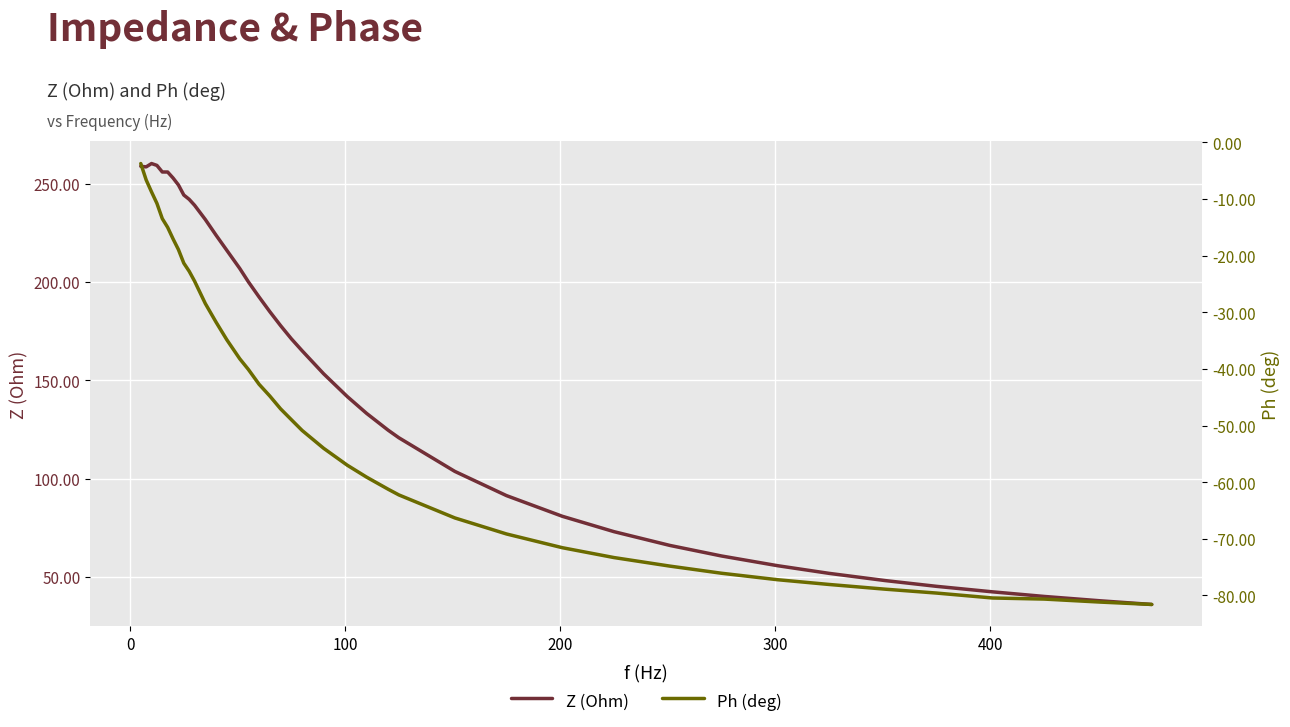

What is the maximum value for Ph (deg)?

-3.7